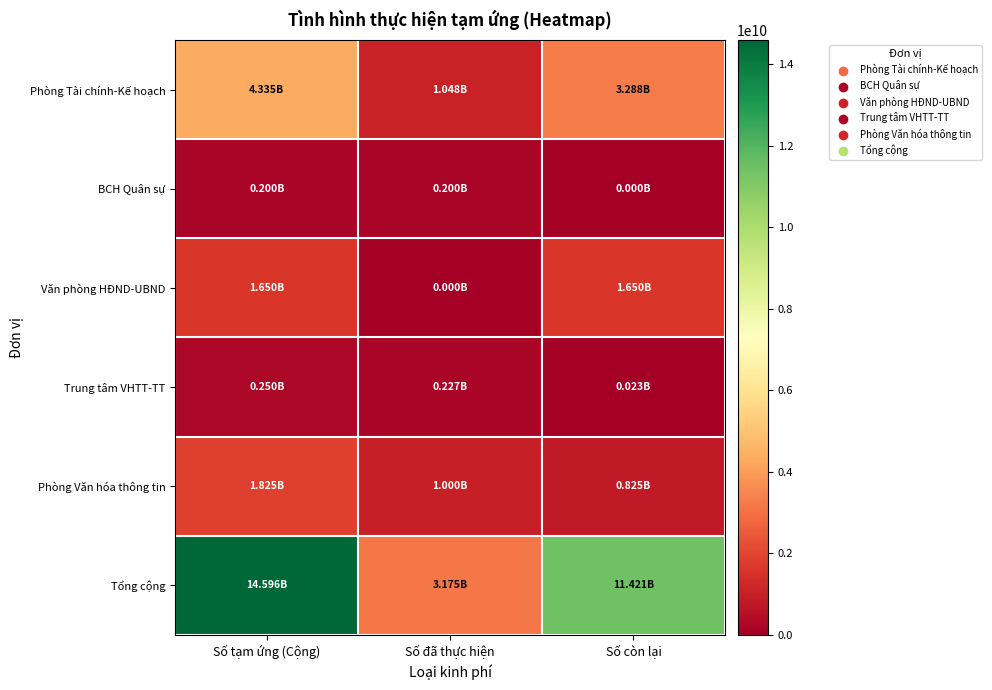

What is the difference between the highest and lowest values at Số đã thực hiện?

3174728673